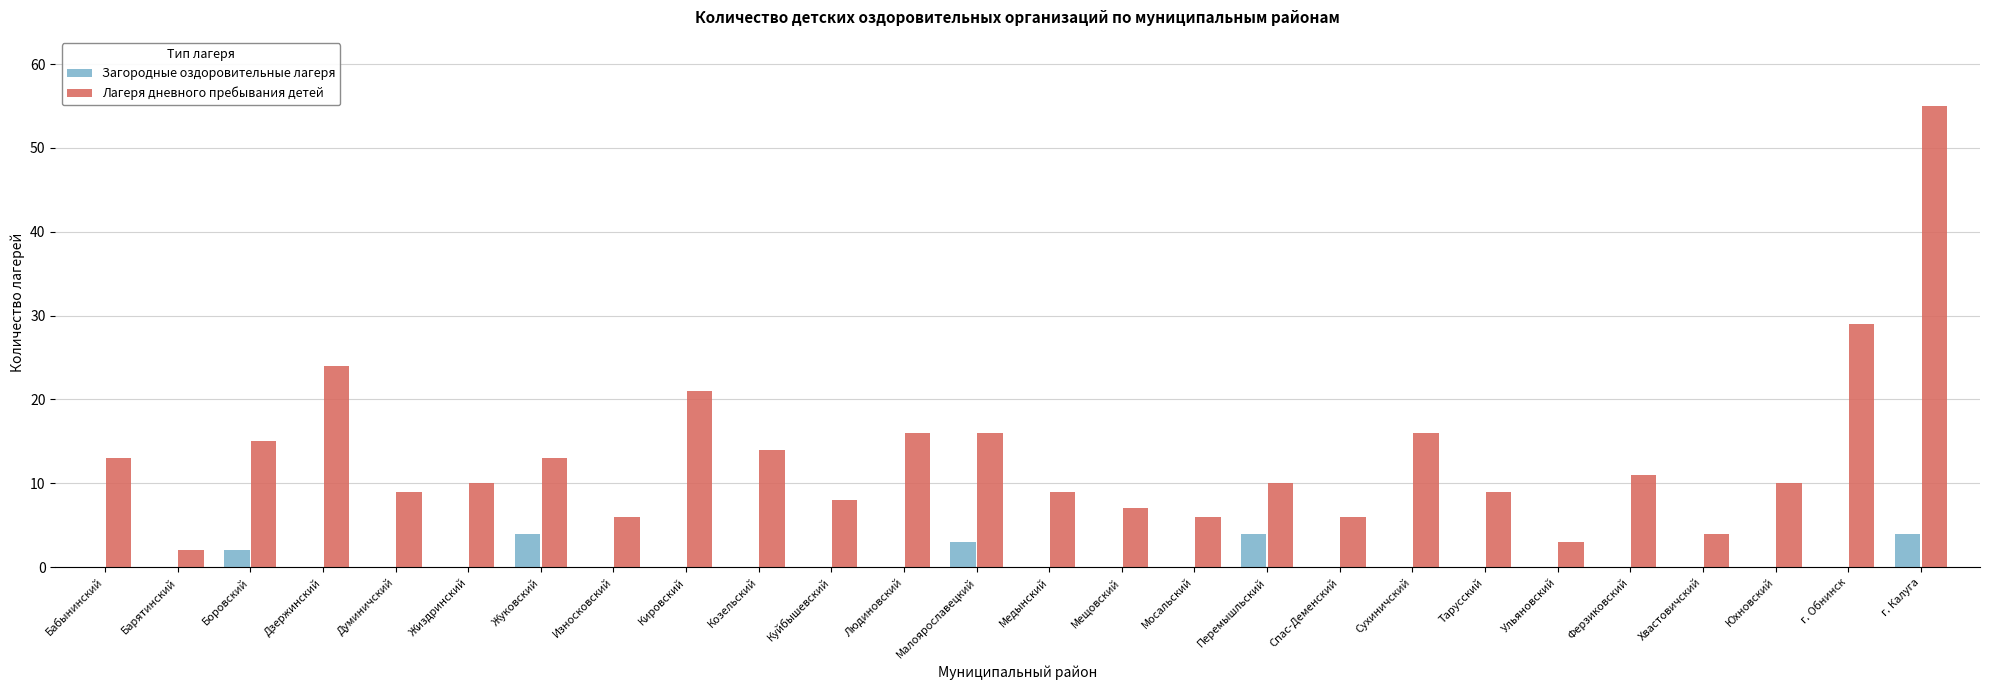

What is the sum of the Лагеря дневного пребывания детей values at Козельский and Ферзиковский?

25